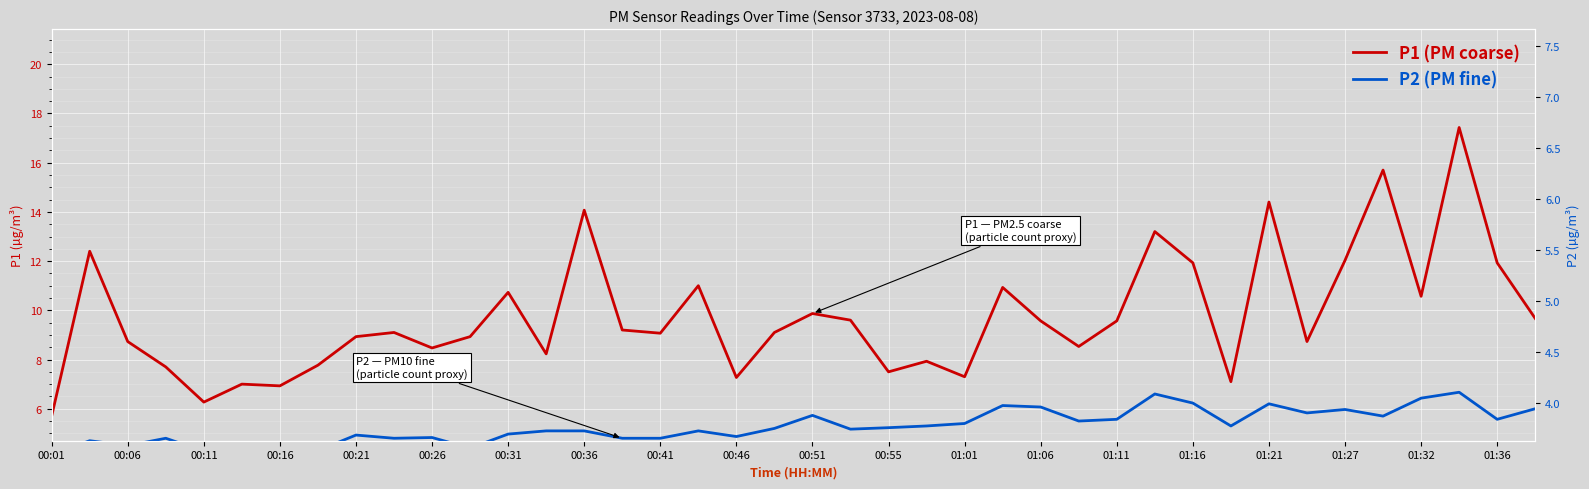

True or false: P1 and P2 intersect in this chart.

False